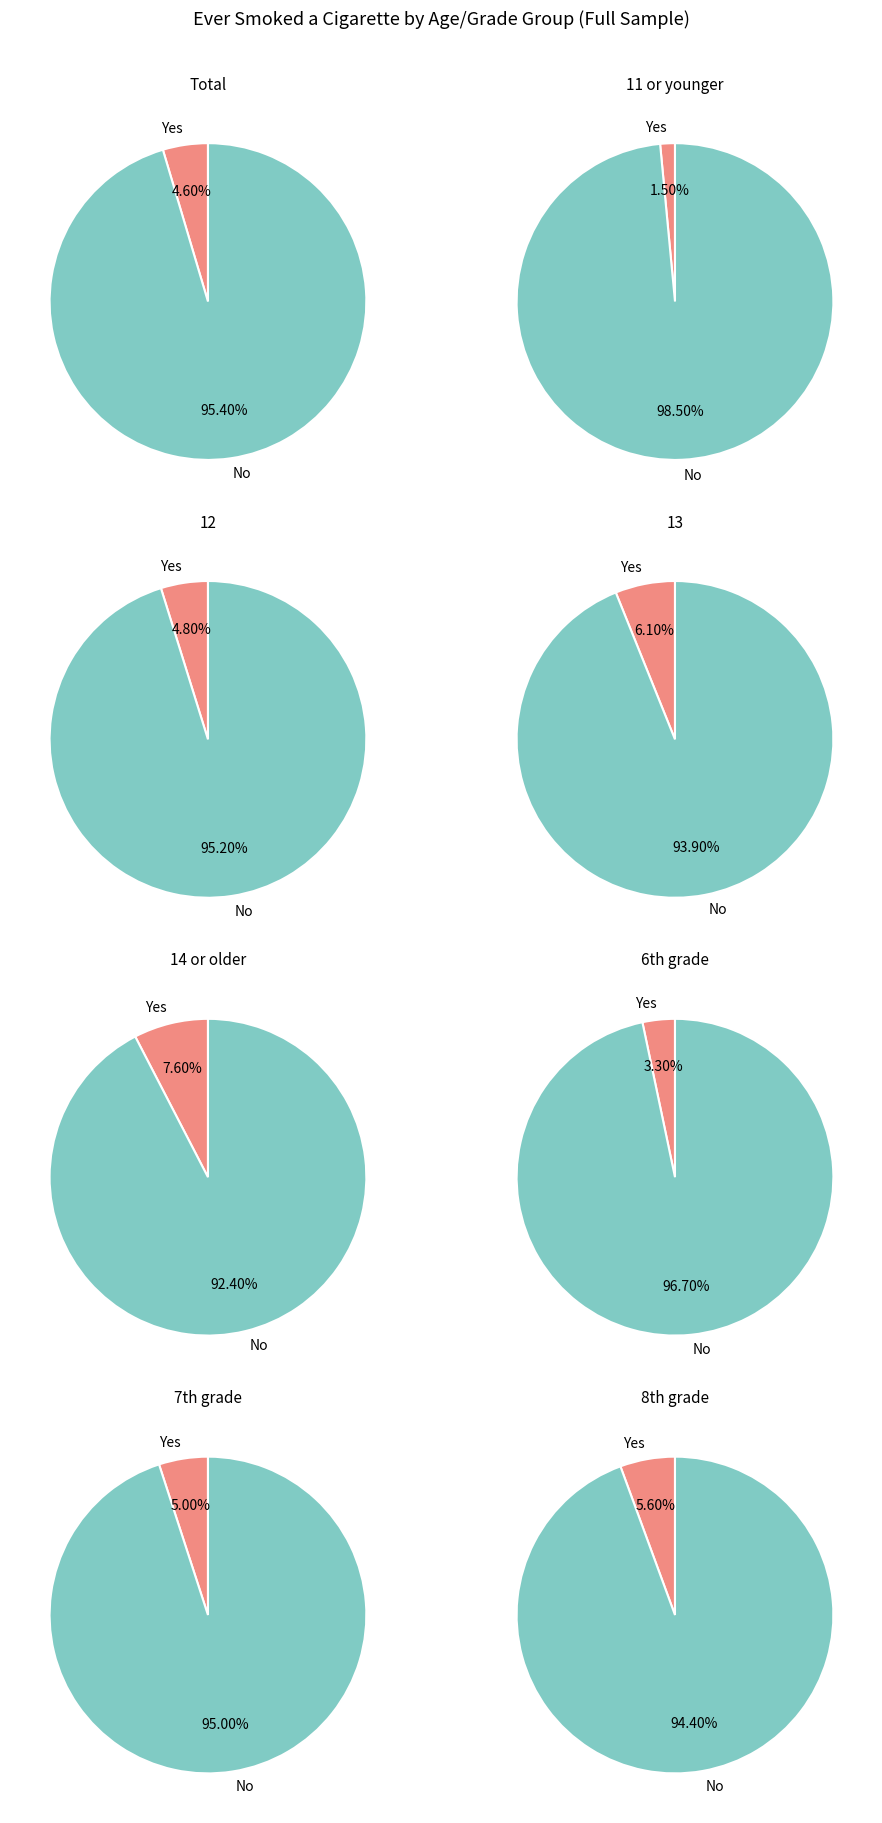

What is the largest slice in the pie chart?

11 or younger